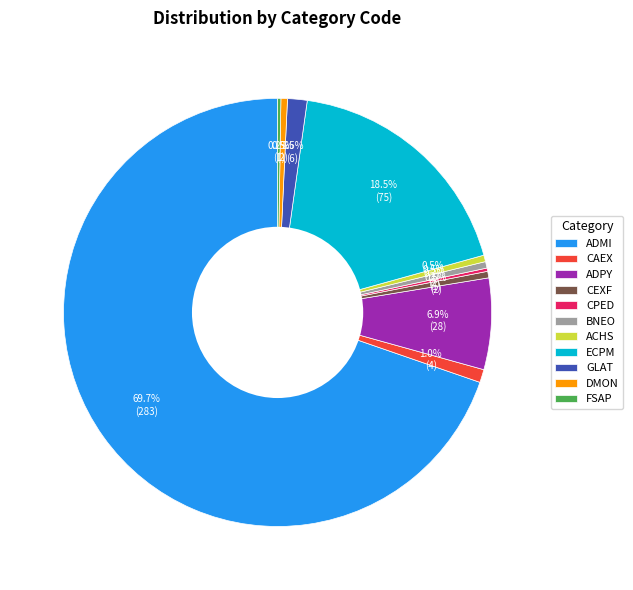

Combined, do ADMI and DMON account for over 50%?

Yes